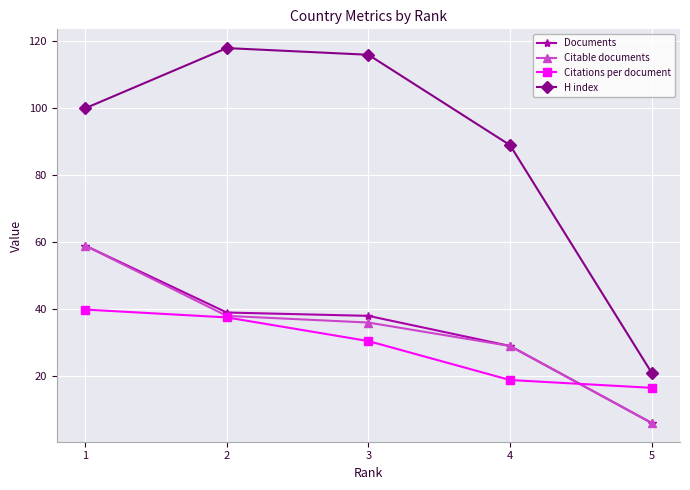

How many values in the Documents series are below 38?

2